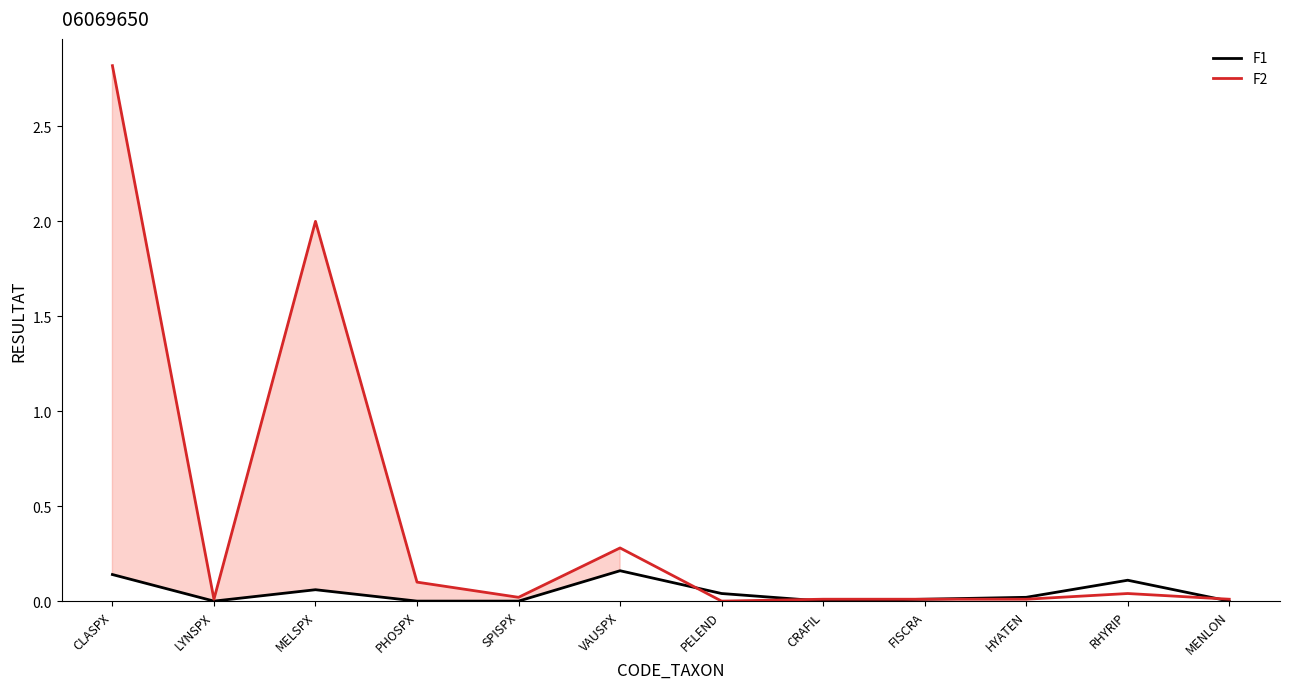

What position from the left is CLASPX?

1